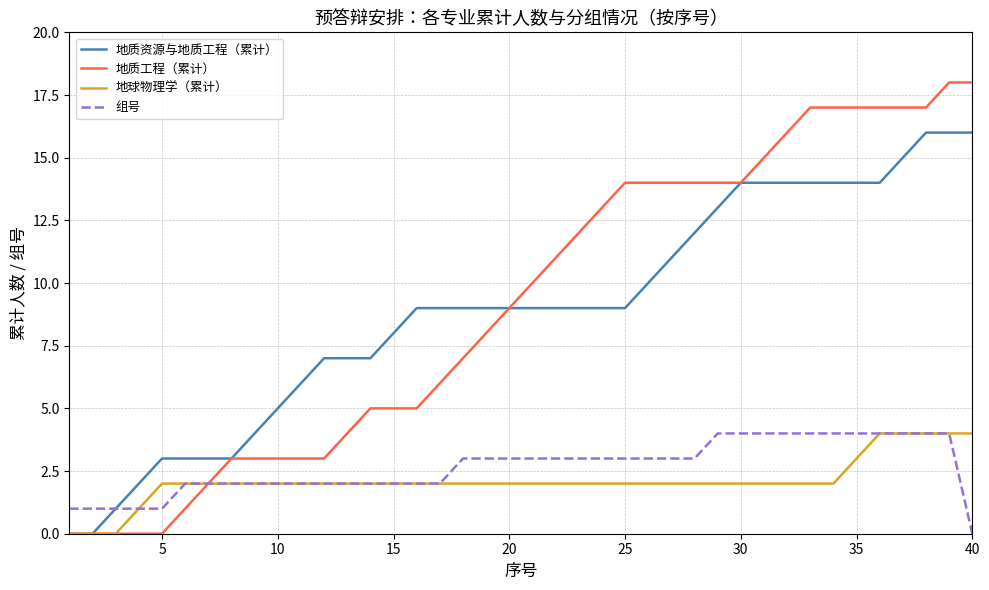

Which series has the widest spread of values?

地质工程（累计）